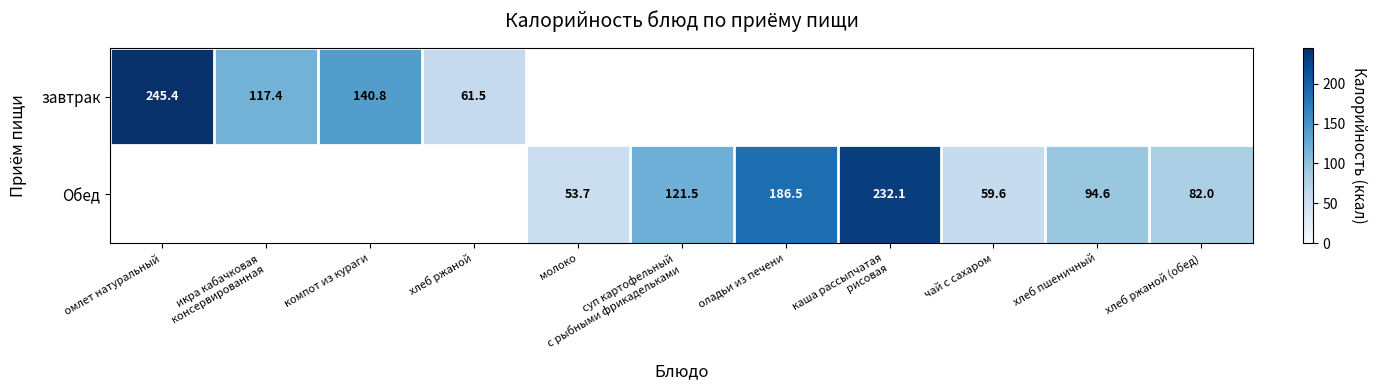

The завтрак series shows 65.3 at компот из кураги. True or false?

False